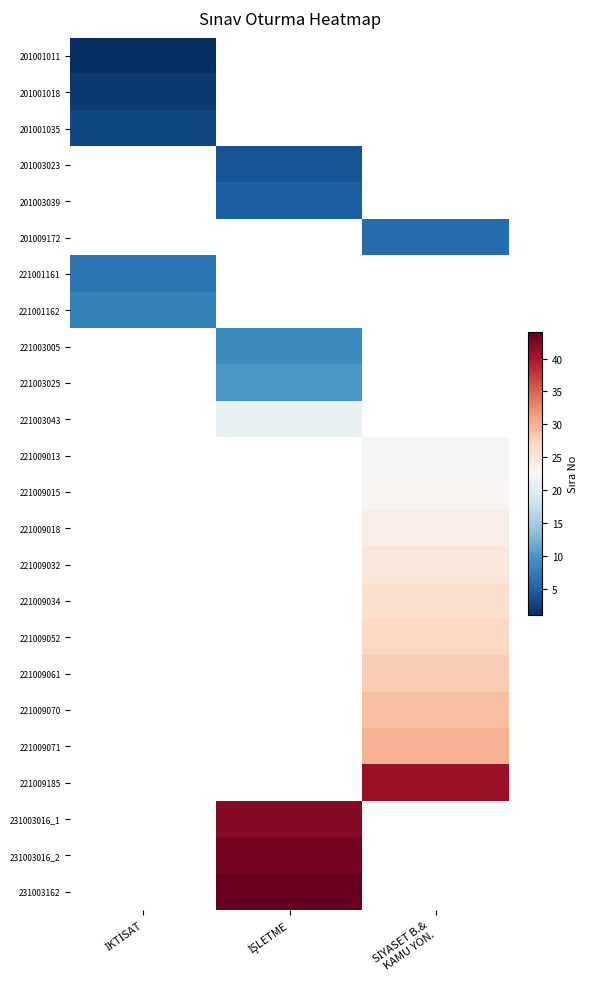

At how many categories does at least one series exceed 43?

1